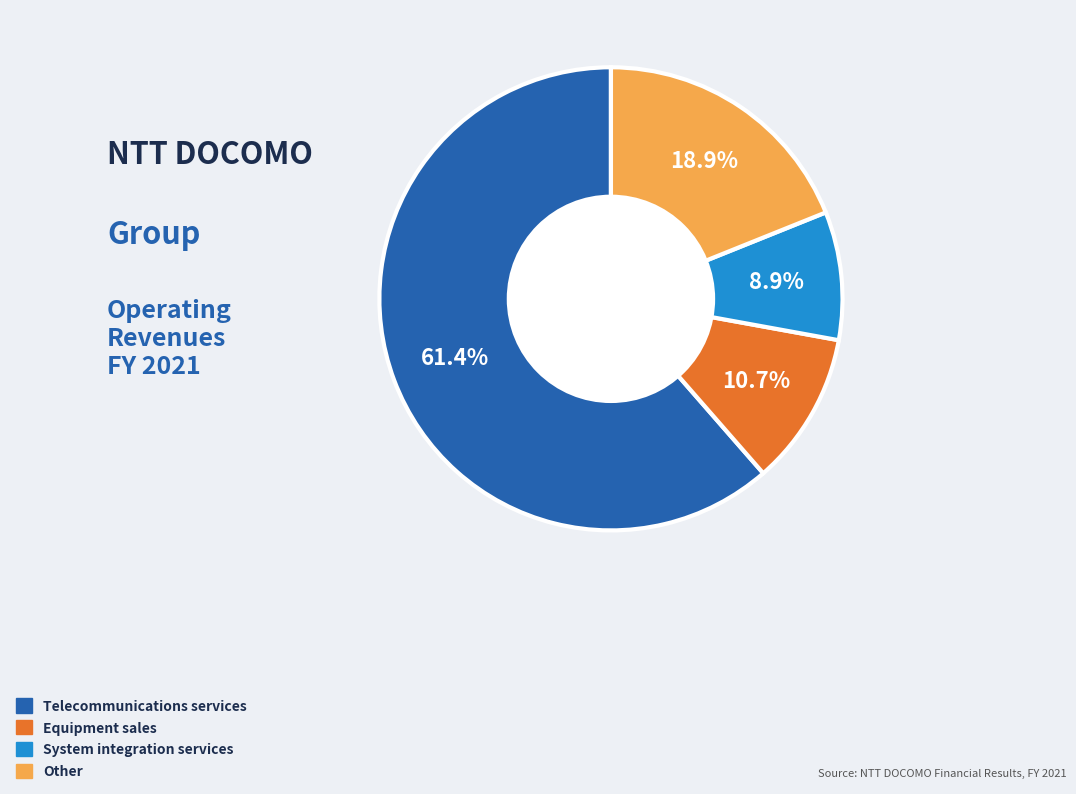

Is Equipment sales the majority of the pie?

No